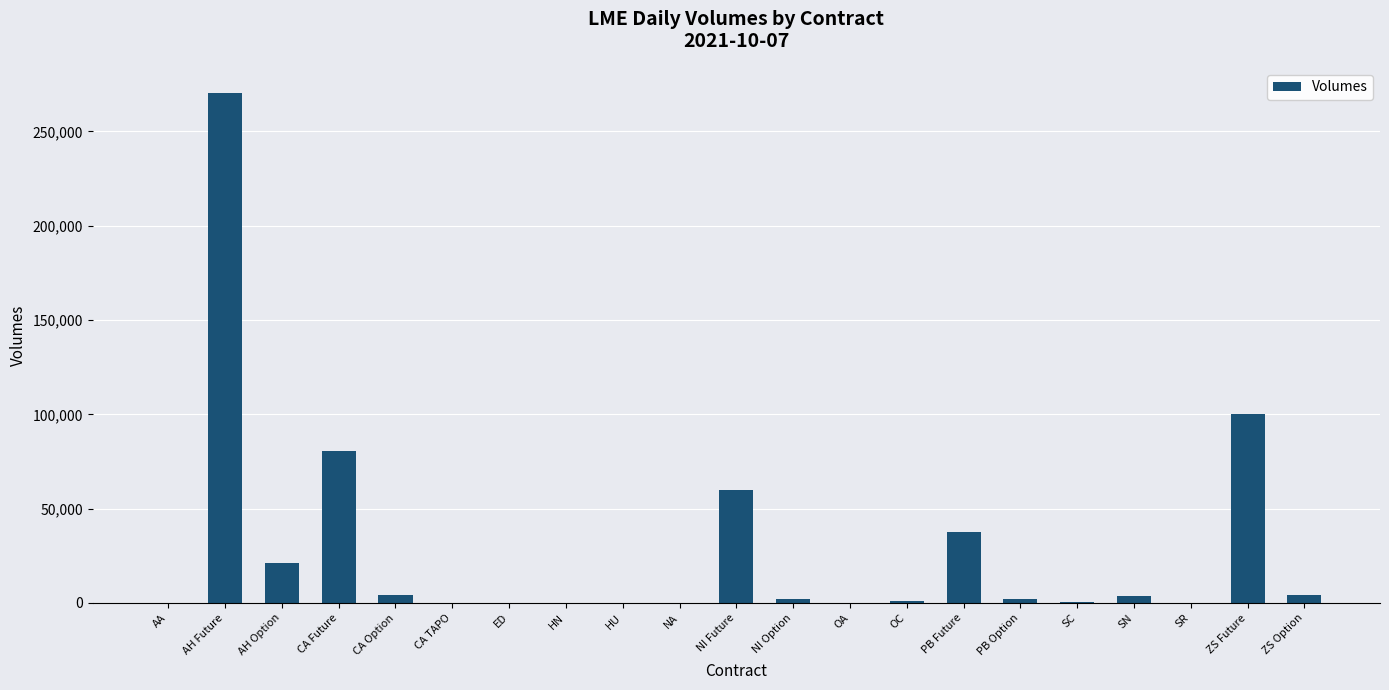

What is the sum of the values at AH Future and NI Future?

330293